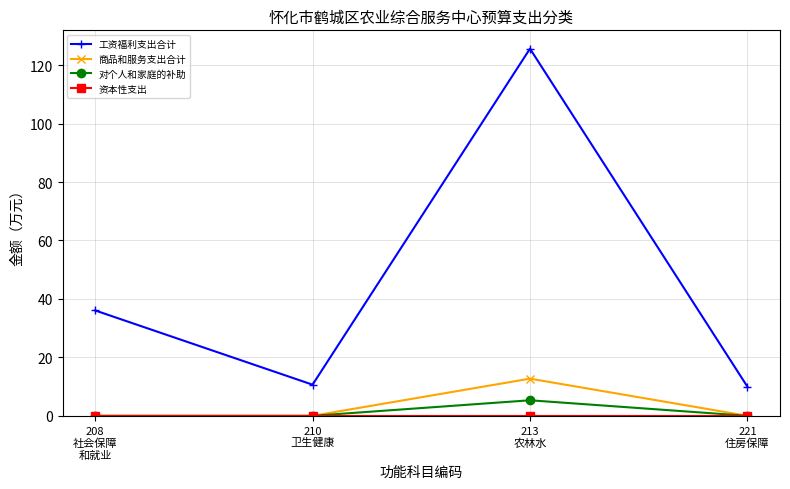

How many lines are shown in the chart?

4